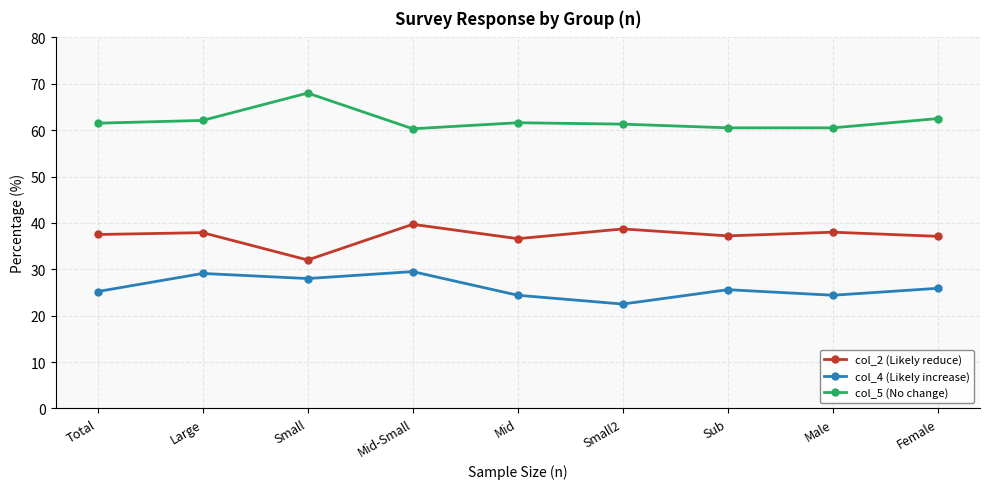

At which category does col_4 (Likely increase) reach its first local peak?

Large